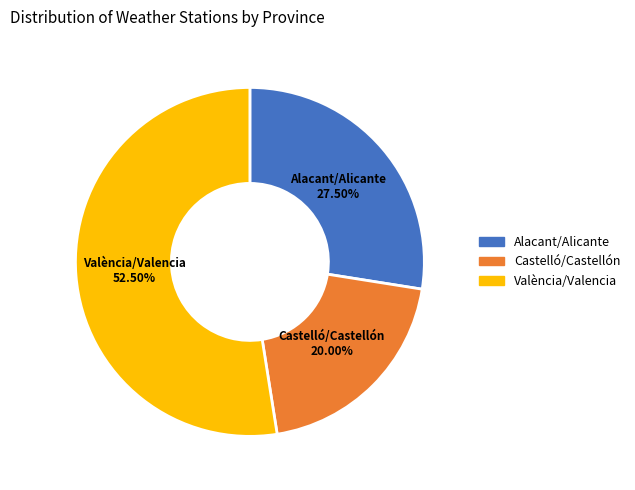

Count the number of slices in the pie.

3